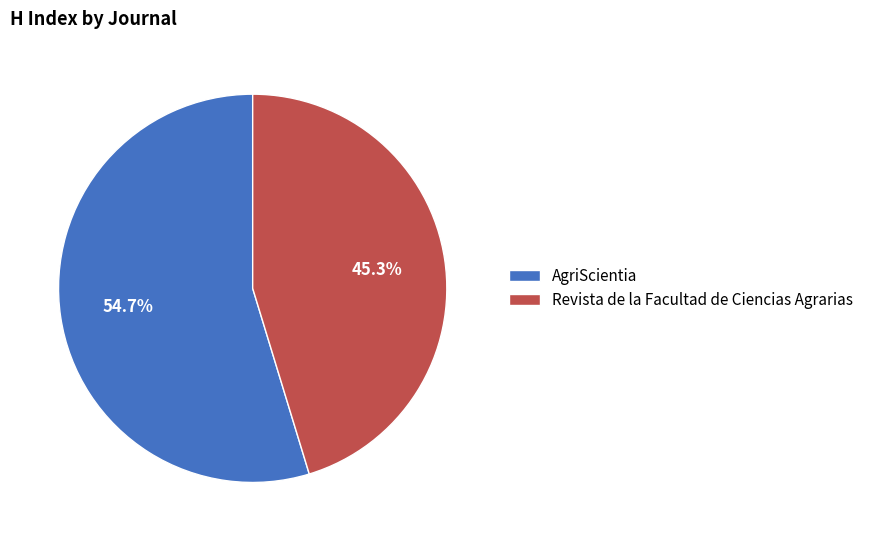

Approximately how many times larger is the value at Revista de la Facultad de Ciencias Agrarias compared to AgriScientia?

0.8